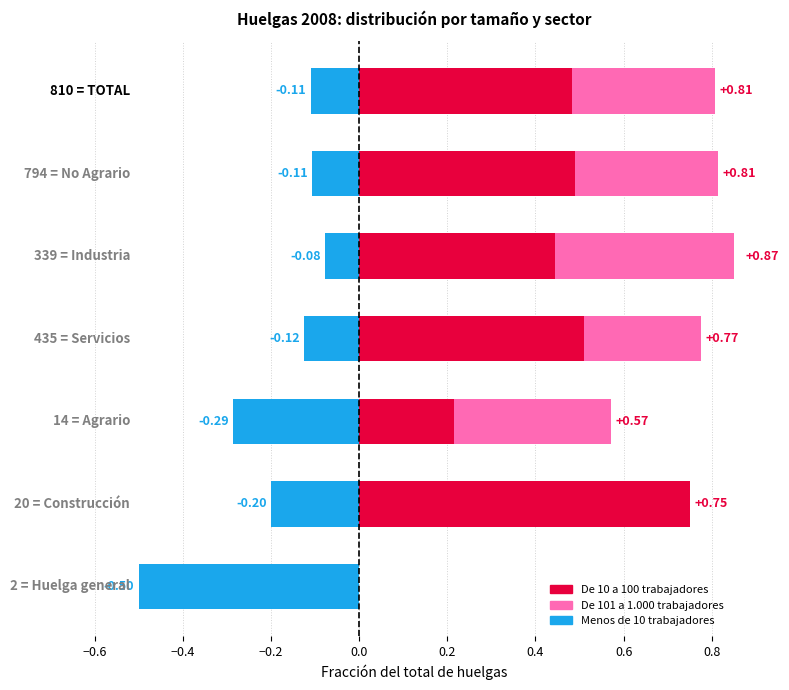

How many values in De 10 a 100 are above zero?

6